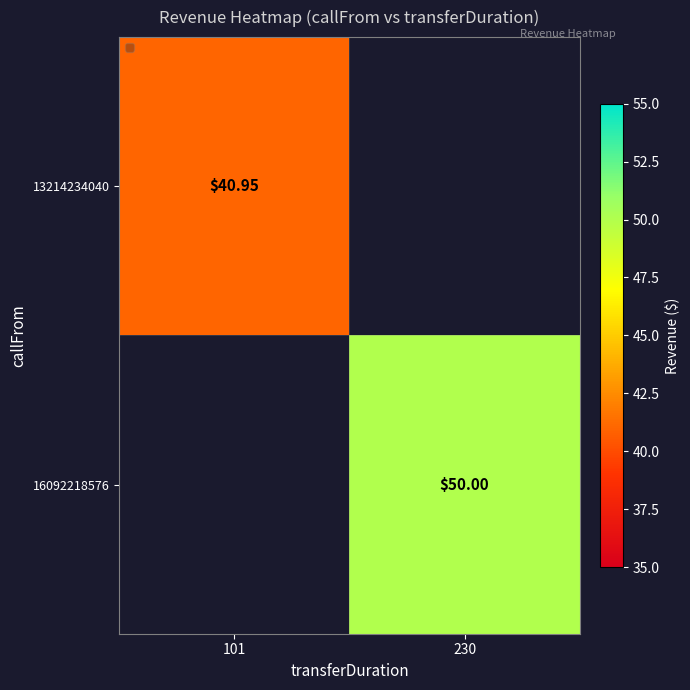

Is the value of 13214234040 at 101 greater than the value of 16092218576 at 230?

No